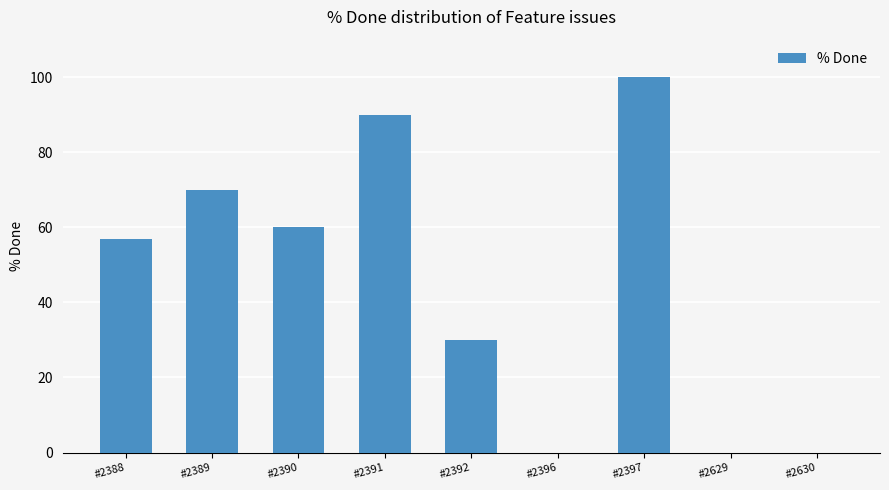

What is the approximate value at #2391?

90